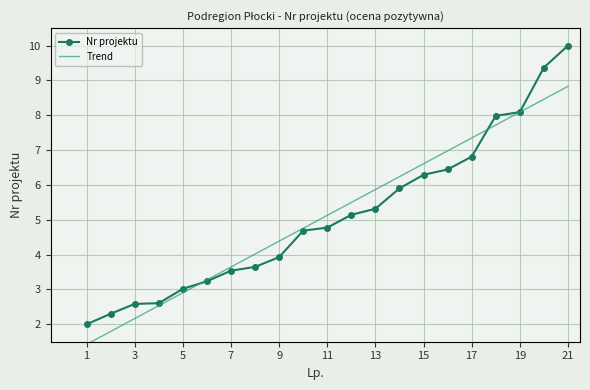

True or false: the data has more than 0 interior local peaks.

False